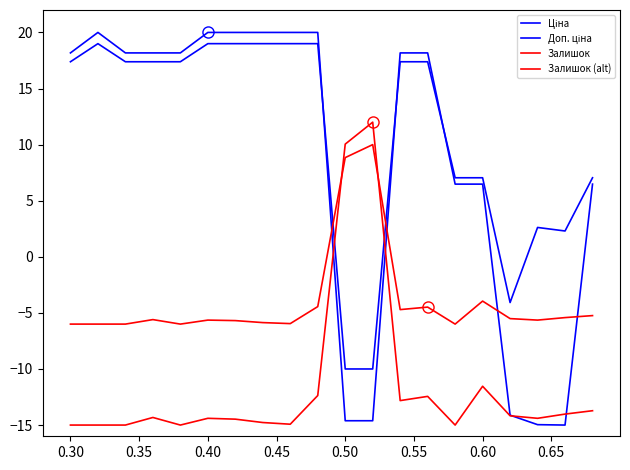

Is this an area chart (filled region under the line)?

No